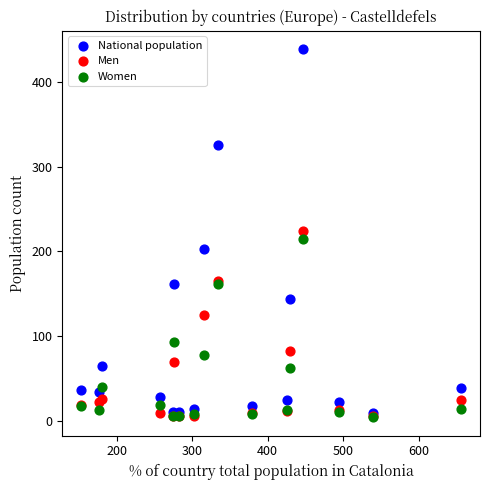

Which series has the largest Y range (max minus min)?

National population